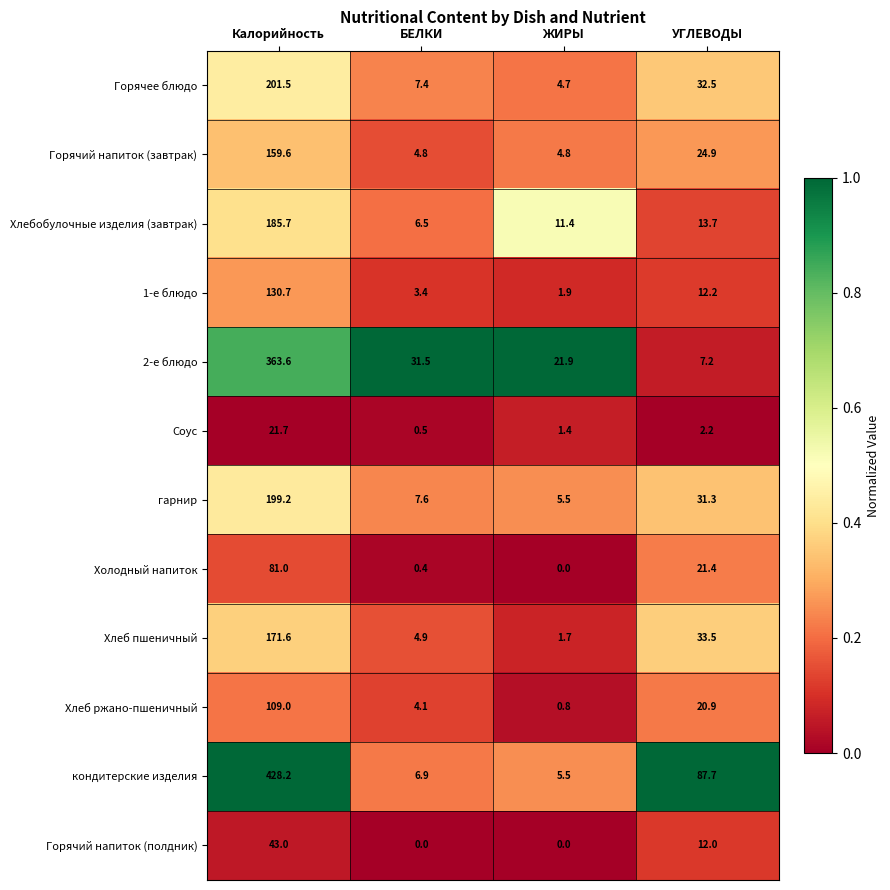

What is the average value of the Хлеб пшеничный series?

52.9